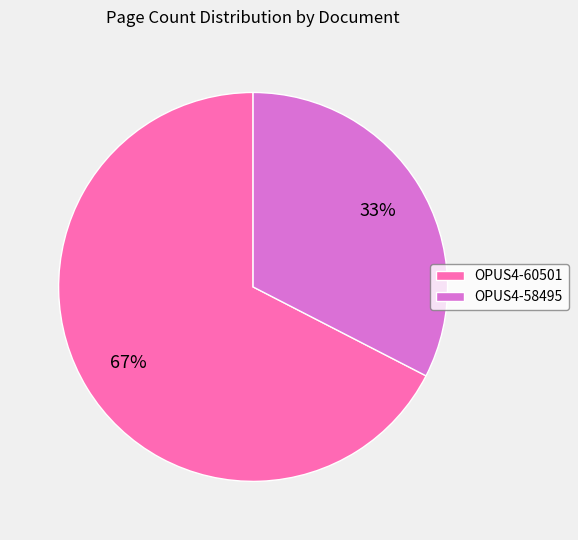

Between OPUS4-60501 and OPUS4-58495, which is larger?

OPUS4-60501